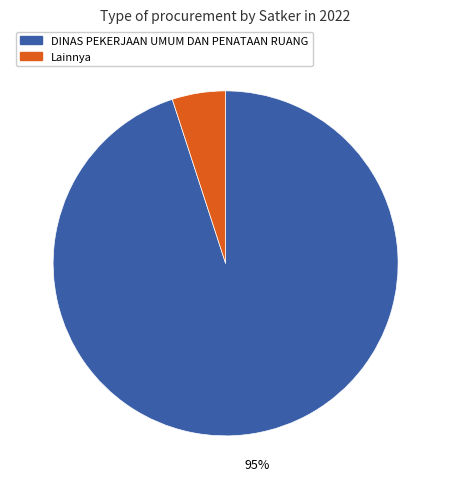

Count the number of slices in the pie.

2